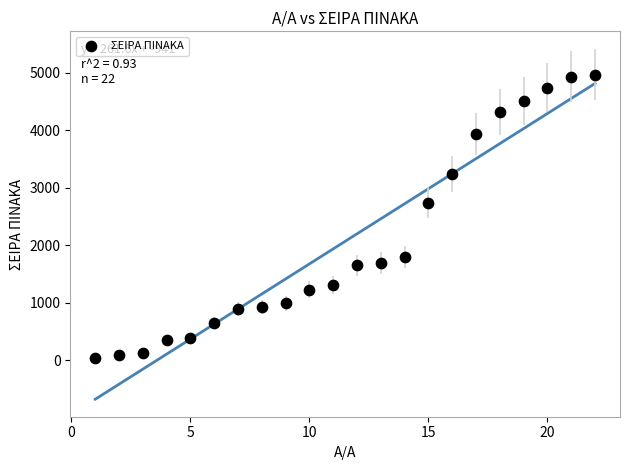

What is the range of Y values (max minus min)?

4924